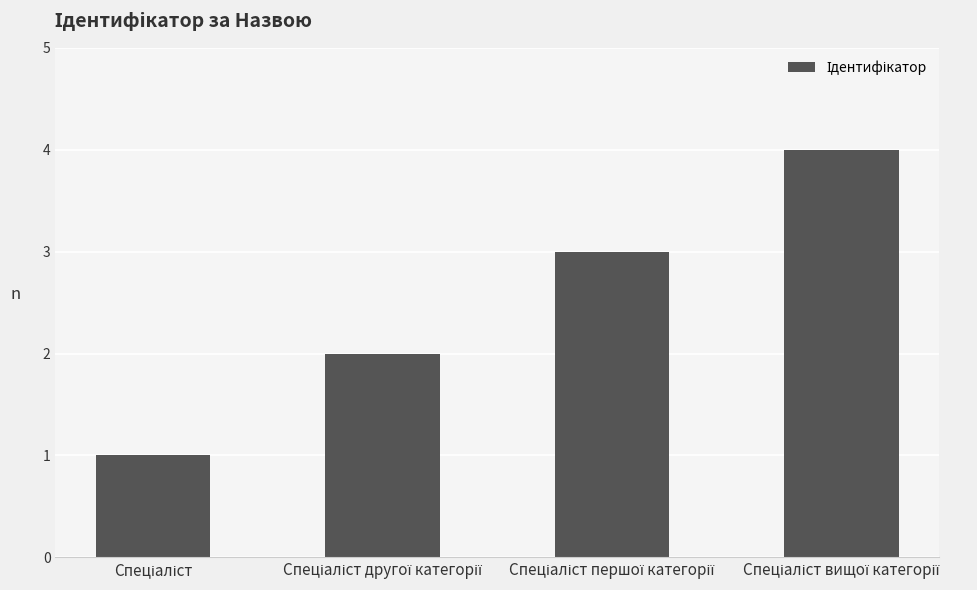

What is the maximum value shown in the chart?

4